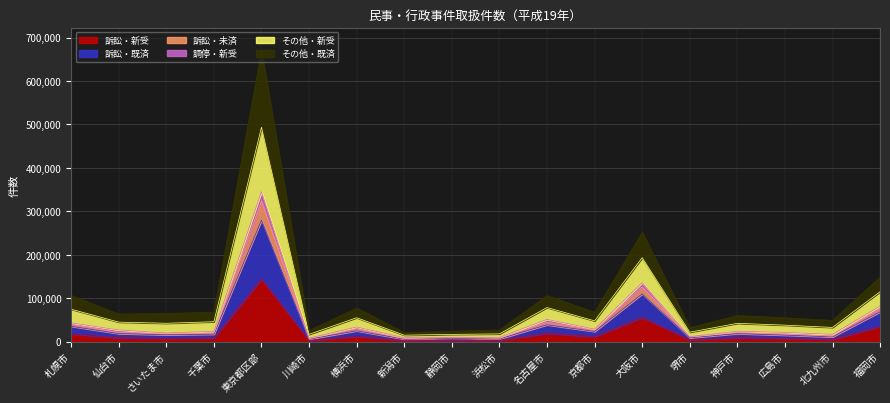

At which label does 訴訟・既済 first exceed 18642?

札幌市